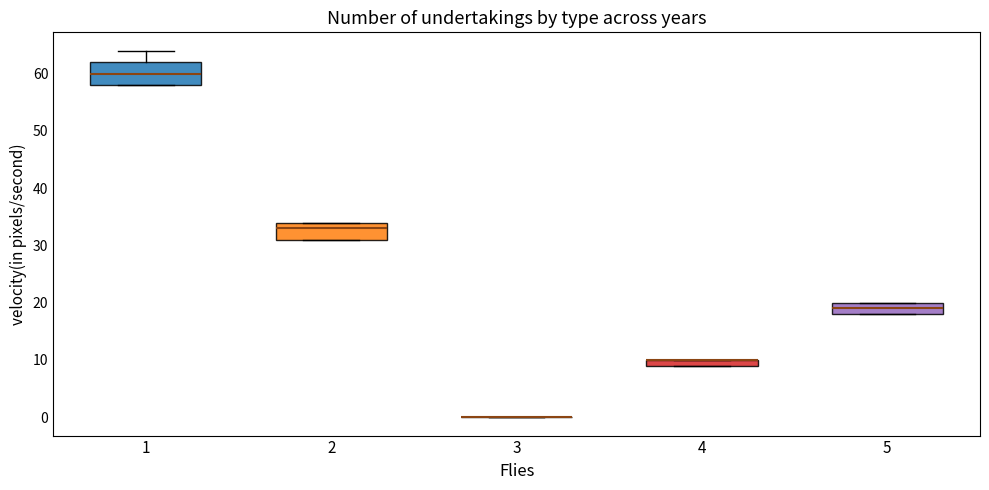

Comparing the boxes themselves (not the whiskers), which one is the tallest?

1